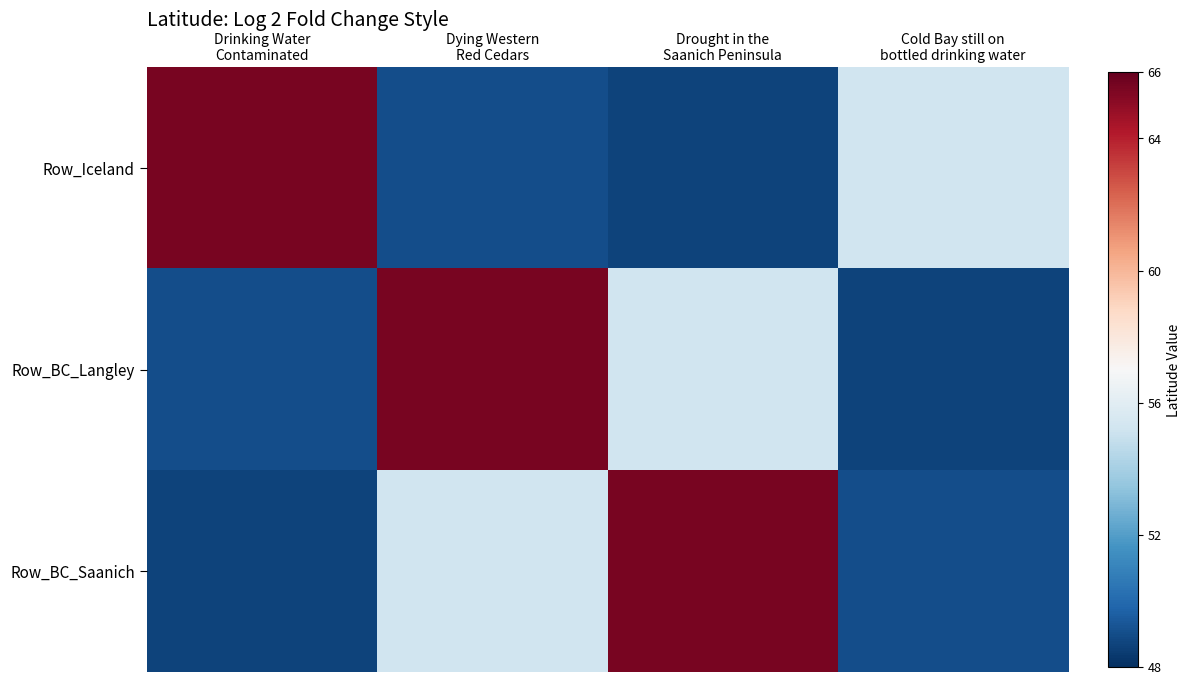

What is the total value across all series at Cold Bay still on
bottled drinking water?

152.9